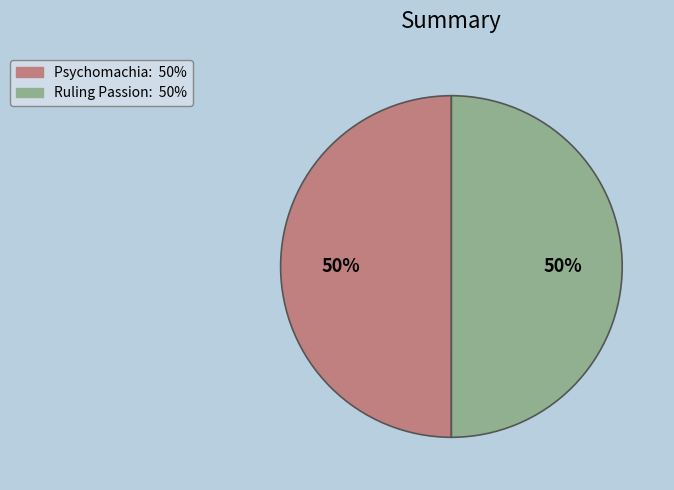

The Ruling Passion slice represents 42% of the pie. True or false?

False